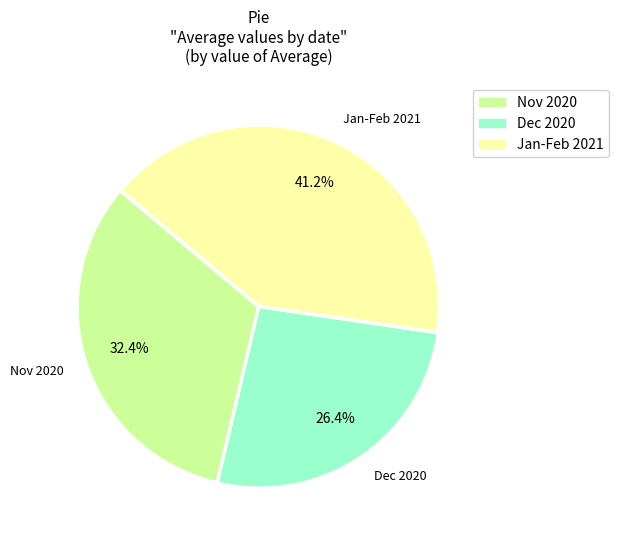

What percentage do Jan-Feb 2021 and Nov 2020 together represent?

73.6%